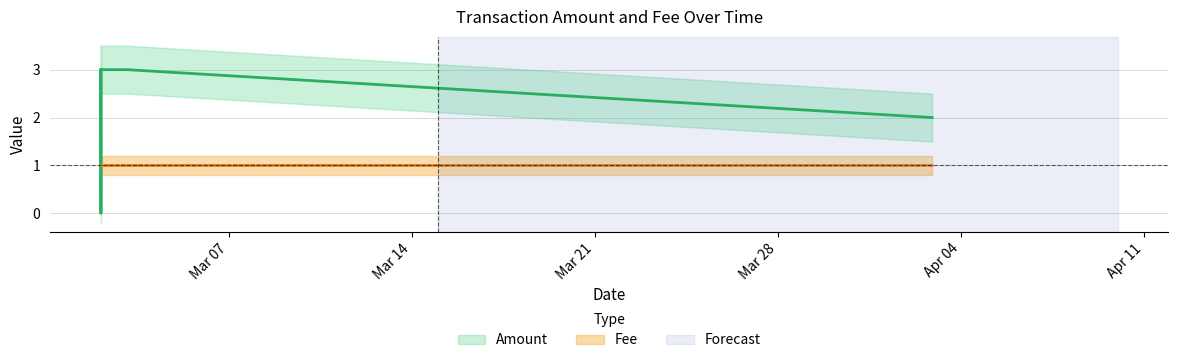

What is the total value across all series at 2017-03-02 02:26:26?

4.0